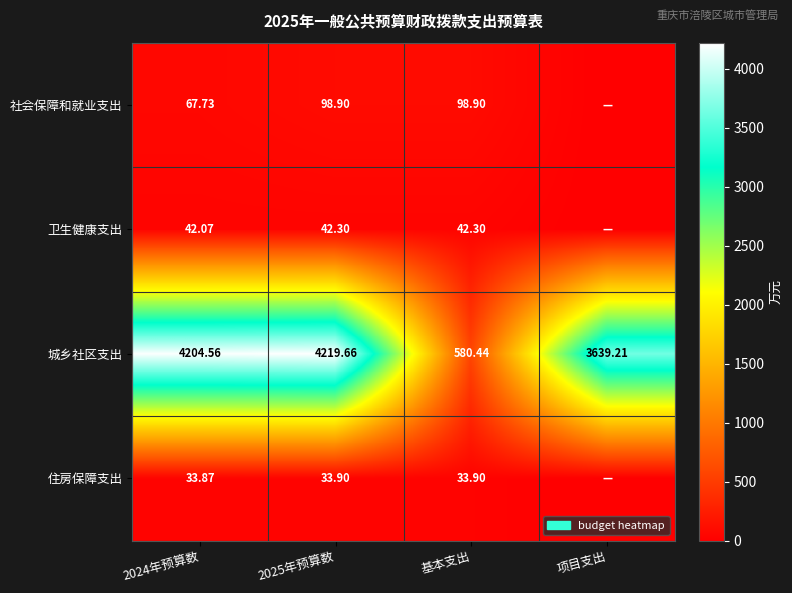

List the labels in order of 城乡社区支出 value, largest first.

2025年预算数, 2024年预算数, 项目支出, 基本支出